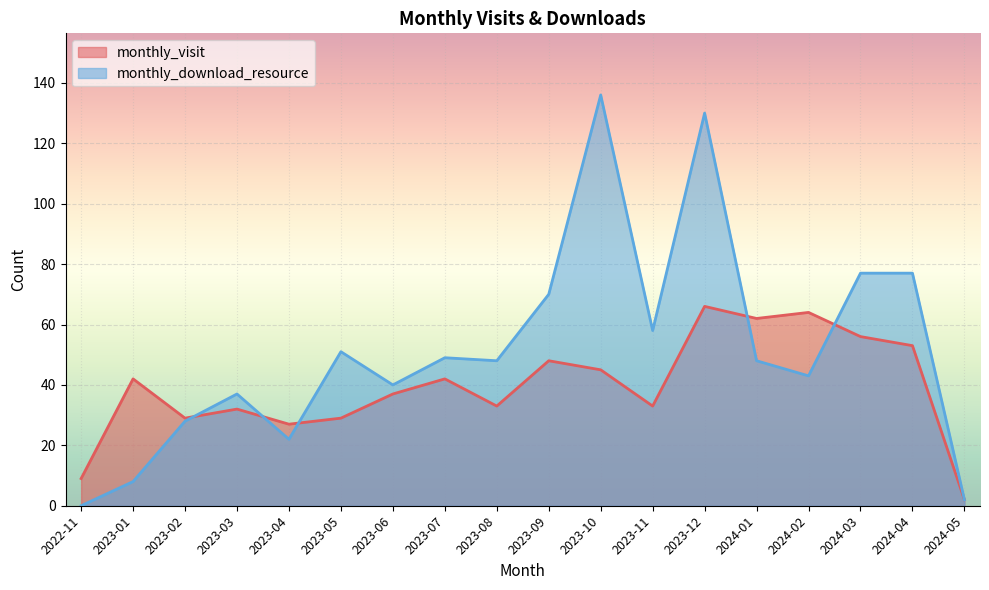

What position from the left is 2024-01?

14